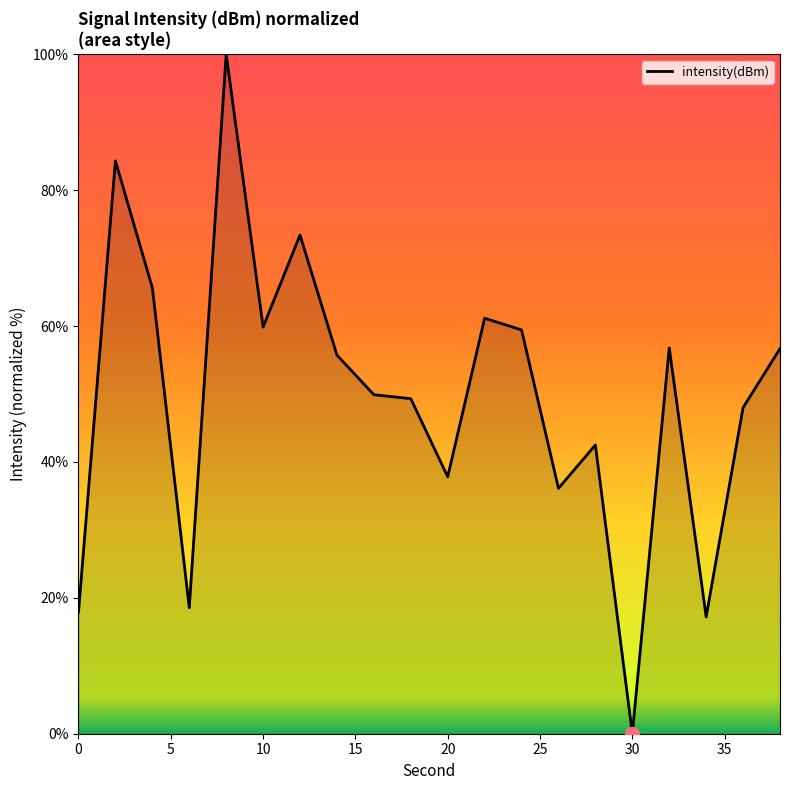

What is the difference between the maximum and minimum values?

100.0